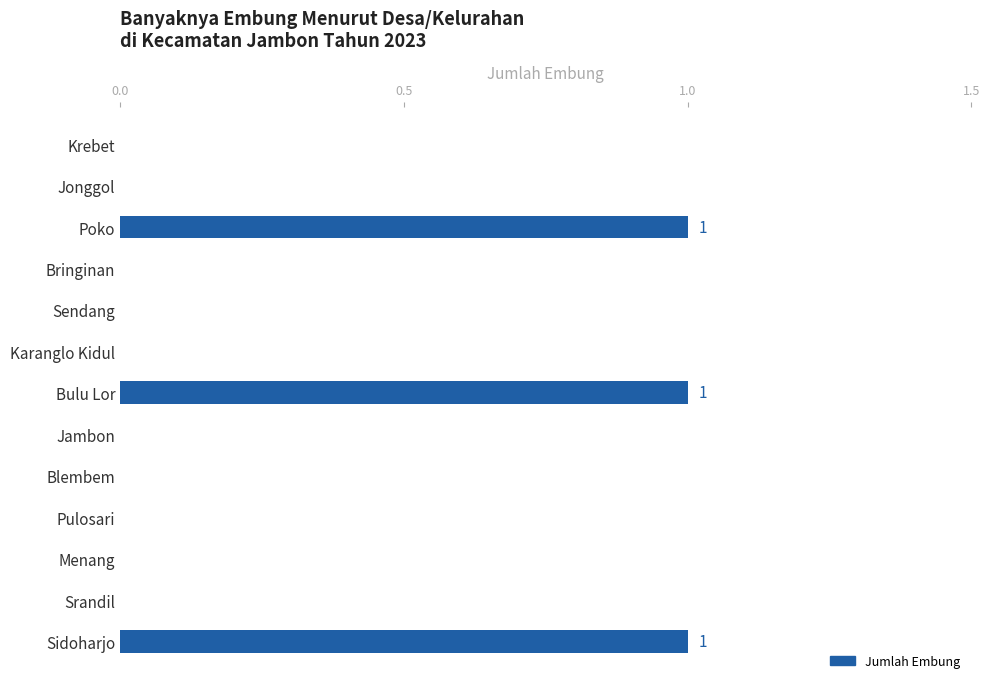

True or false: the data shows 0 at Sidoharjo.

False